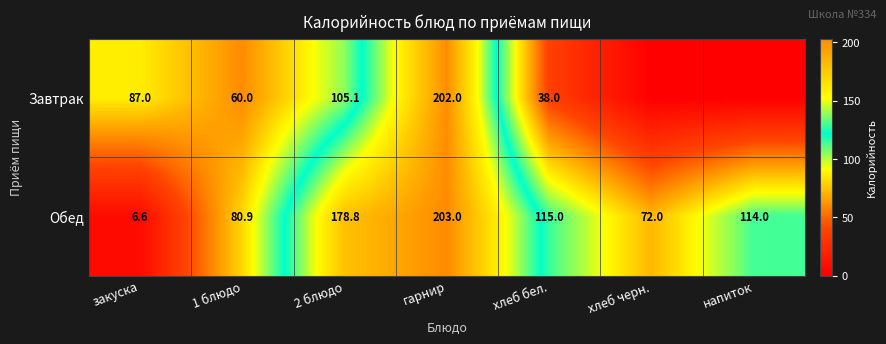

Is the value of Обед at гарнир greater than the value of Завтрак at закуска?

Yes